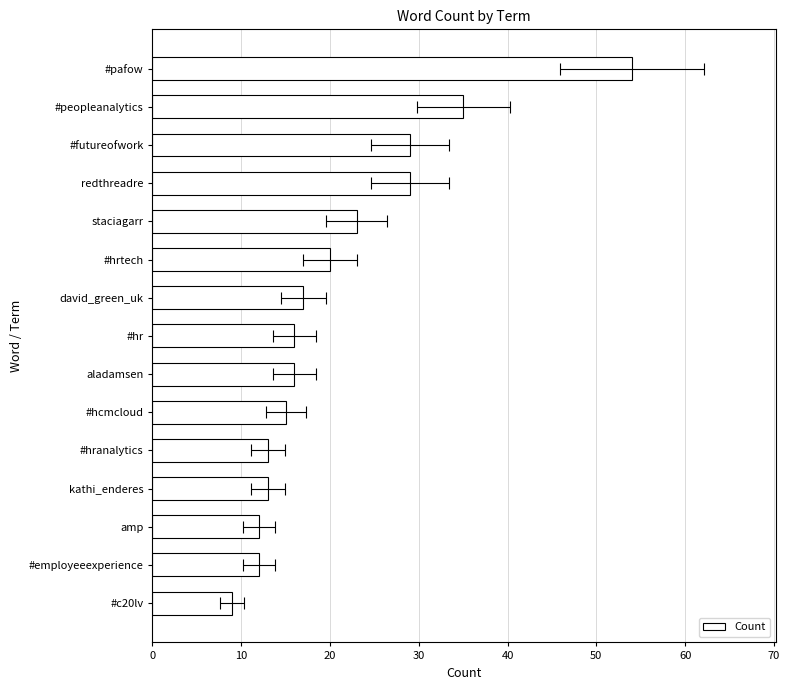

What is the difference between the maximum and second lowest values?

42